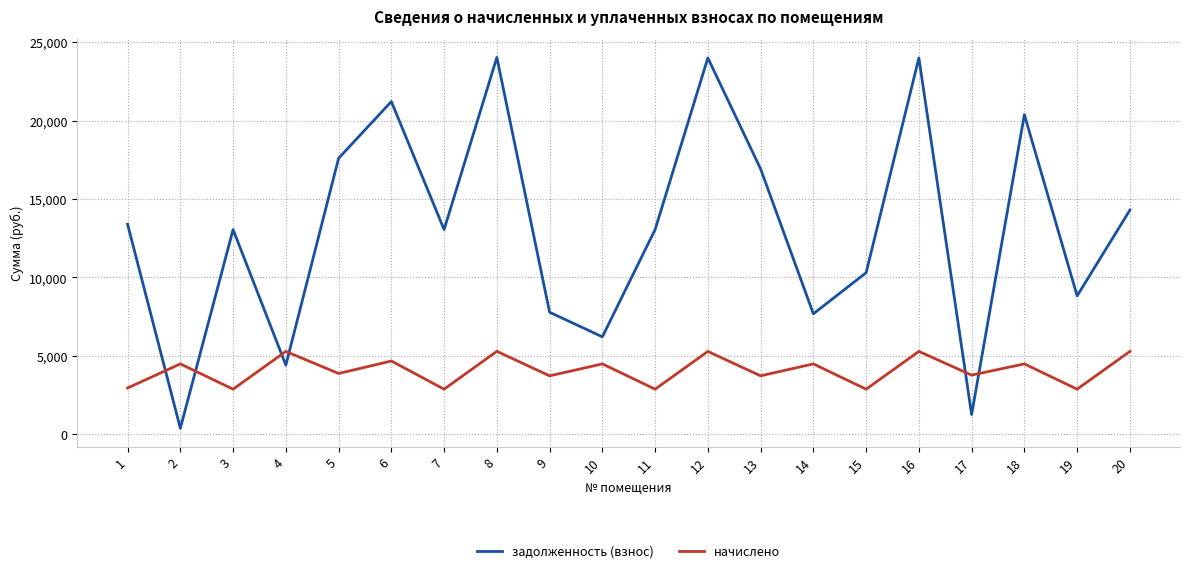

At which category does задолженность (взнос) reach its first local peak?

3